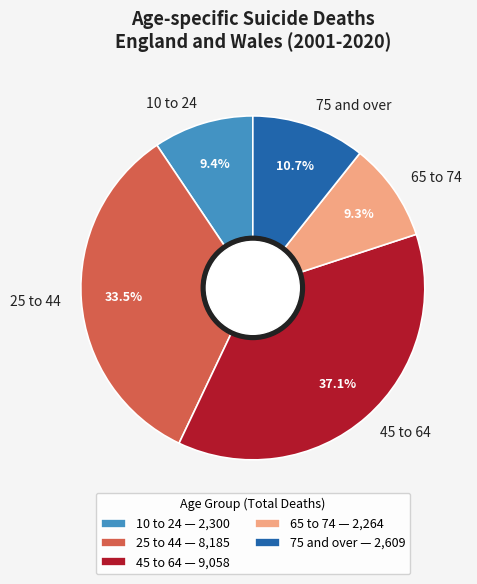

How many segments does this pie chart have?

5